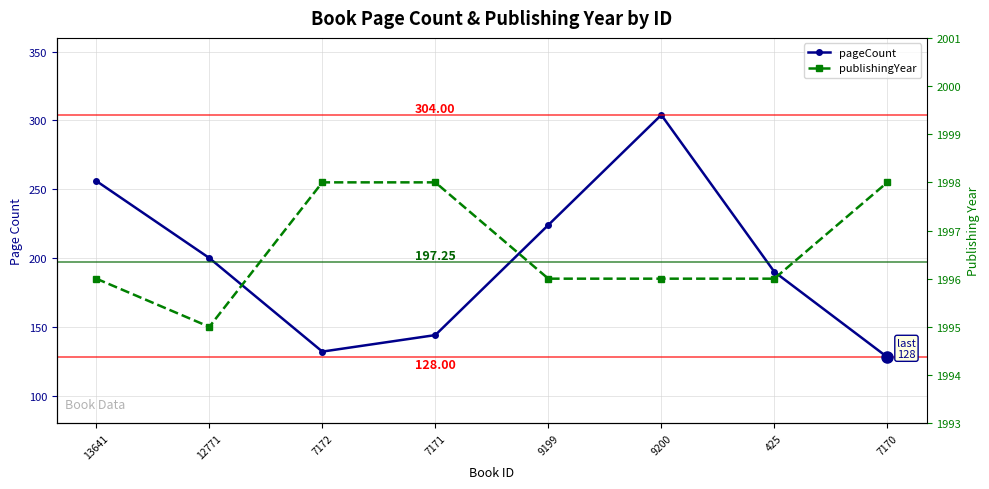

True or false: publishingYear and pageCount cross at least once.

False